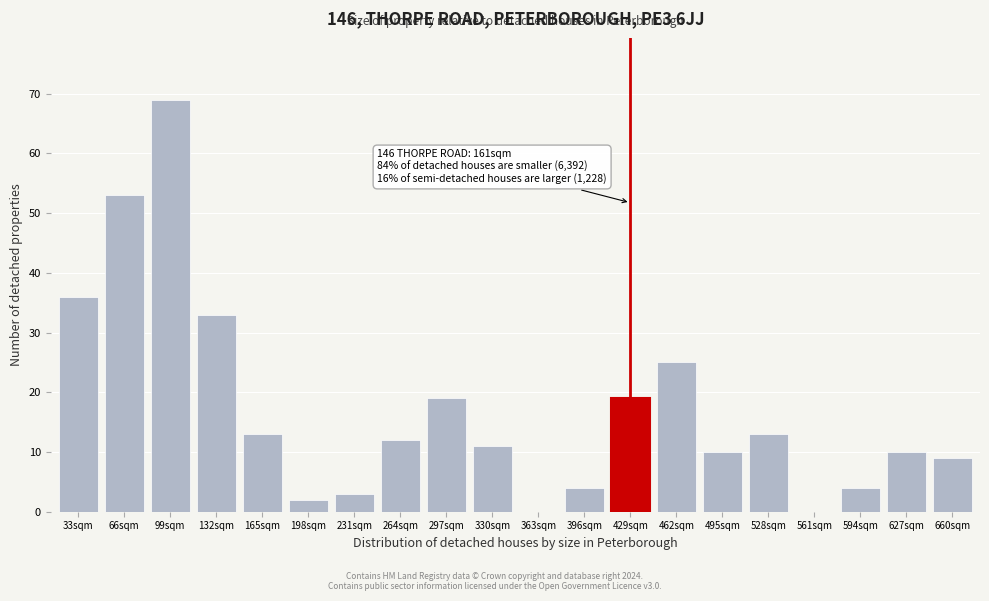

Reading left to right, transcribe all the data shown in this chart.

33sqm=36	66sqm=53	99sqm=69	132sqm=33	165sqm=13	198sqm=2	231sqm=3	264sqm=12	297sqm=19	330sqm=11	363sqm=0	396sqm=4	429sqm=19	462sqm=25	495sqm=10	528sqm=13	561sqm=0	594sqm=4	627sqm=10	660sqm=9